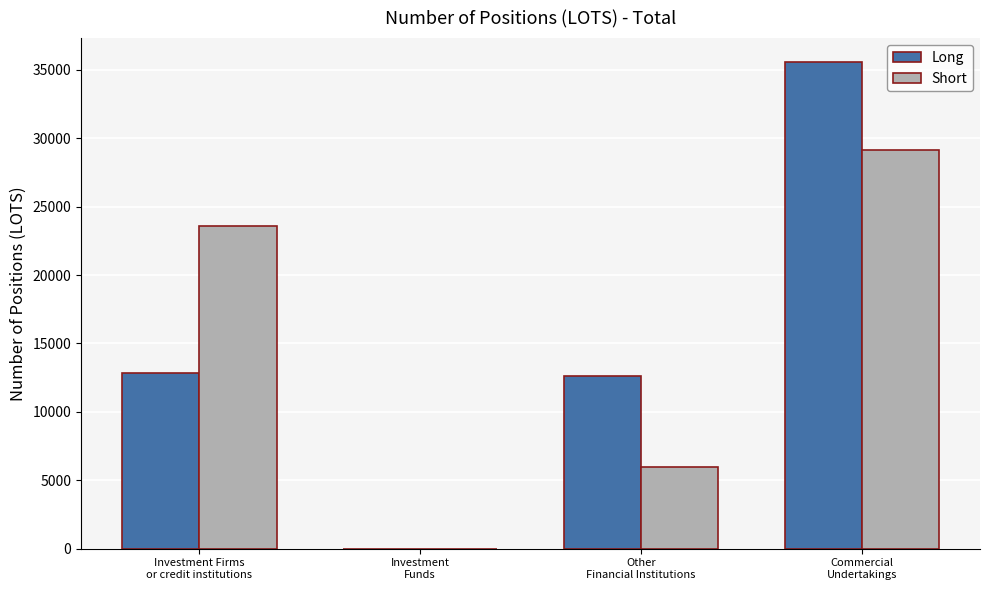

Is it true that Short equals 29159.2 at Commercial
Undertakings?

True